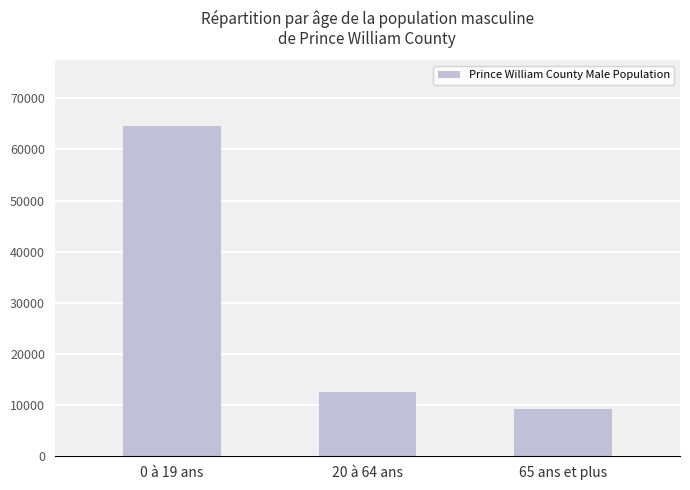

The chart shows a value of 9200 at 65 ans et plus. True or false?

True